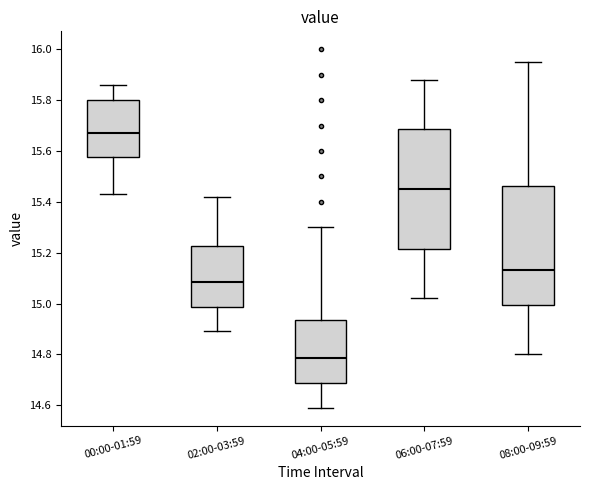

Where is the lower edge of the box for 06:00-07:59 on the y-axis? The values are not printed on the chart, so give them approximately, as read against the axis.

15.22